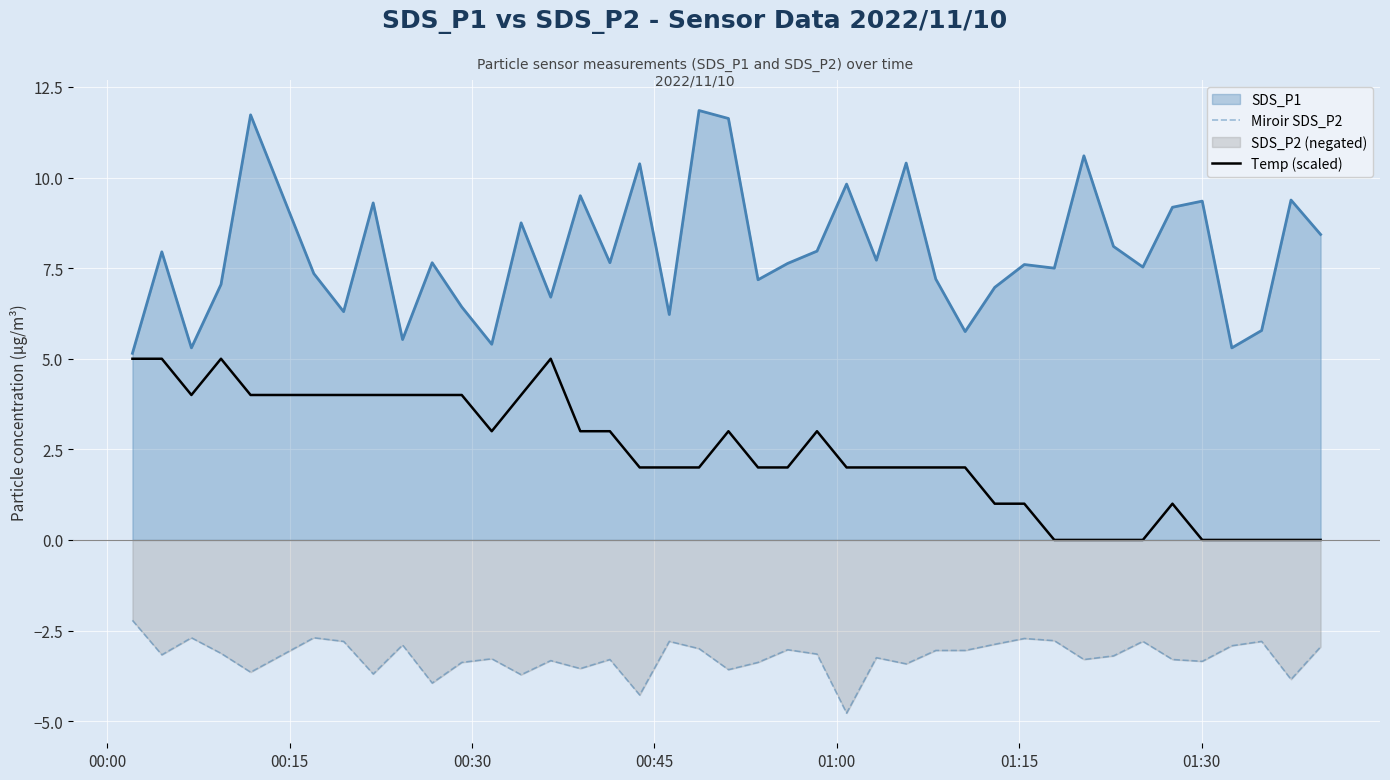

True or false: Miroir SDS_P2 and Temp (scaled) intersect in this chart.

False